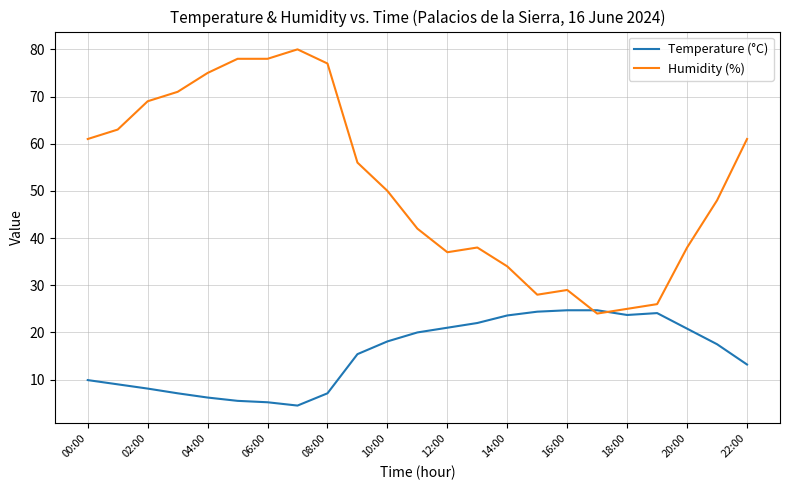

What are all the series names shown in the legend?

Temperature (°C), Humidity (%)